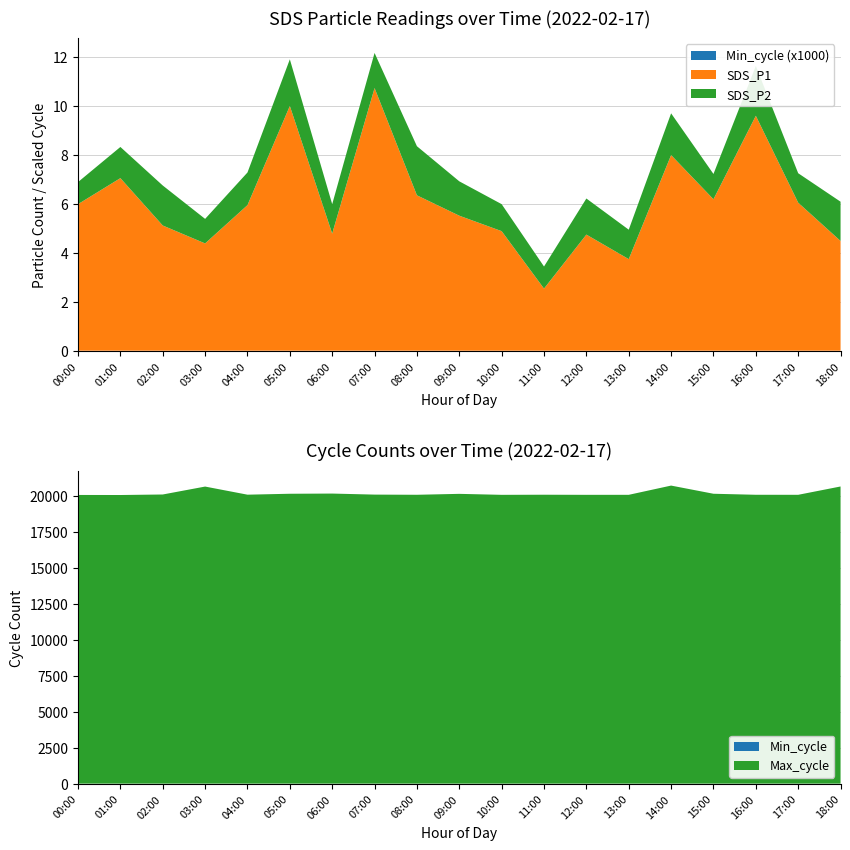

Reading right to left, extract all data points from this chart.

SDS_P1: 4.5	6.0	9.6	6.2	8.0	3.7	4.7	2.5	4.9	5.5	6.3	10.7	4.8	10.0	5.9	4.4	5.1	7.0	6.0
SDS_P2: 1.6	1.2	2.0	1.0	1.7	1.2	1.5	0.9	1.1	1.4	2.0	1.4	1.2	1.9	1.3	1.0	1.6	1.3	0.9
Min_cycle: 28.0	28.0	28.0	28.0	28.0	28.0	28.0	28.0	28.0	28.0	28.0	28.0	28.0	28.0	28.0	28.0	28.0	28.0	28.0
Max_cycle: 20613.0	20035.0	20037.0	20108.0	20675.0	20034.0	20033.0	20041.0	20033.0	20101.0	20037.0	20049.0	20121.0	20108.0	20044.0	20607.0	20057.0	20021.0	20025.0